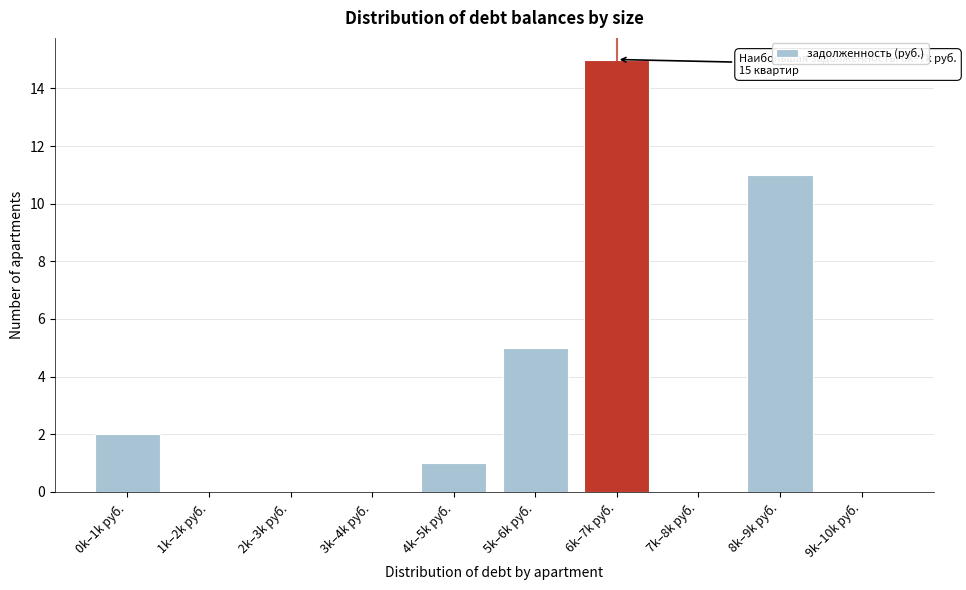

Reading left to right, extract all data points from this chart.

0k–1k руб.=2	1k–2k руб.=0	2k–3k руб.=0	3k–4k руб.=0	4k–5k руб.=1	5k–6k руб.=5	6k–7k руб.=15	7k–8k руб.=0	8k–9k руб.=11	9k–10k руб.=0